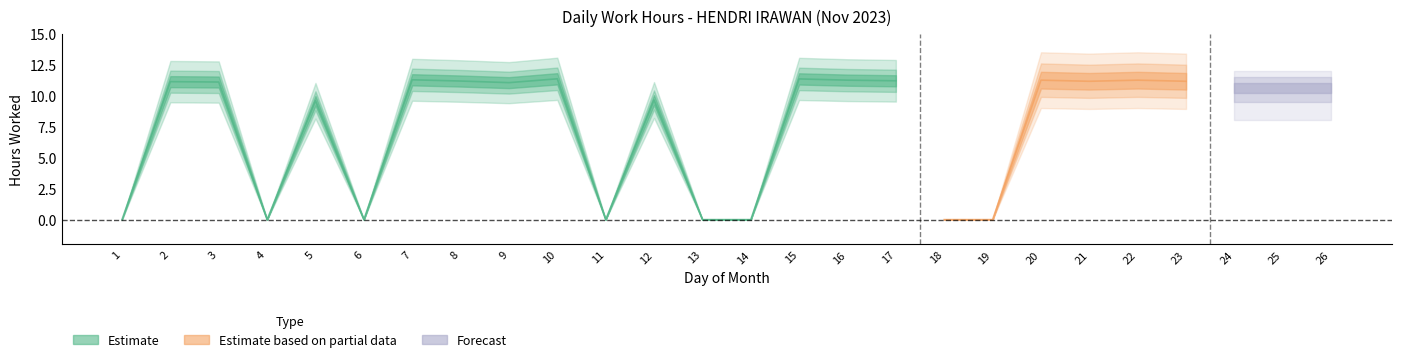

The chart shows a value of 11.3 at 10. True or false?

True